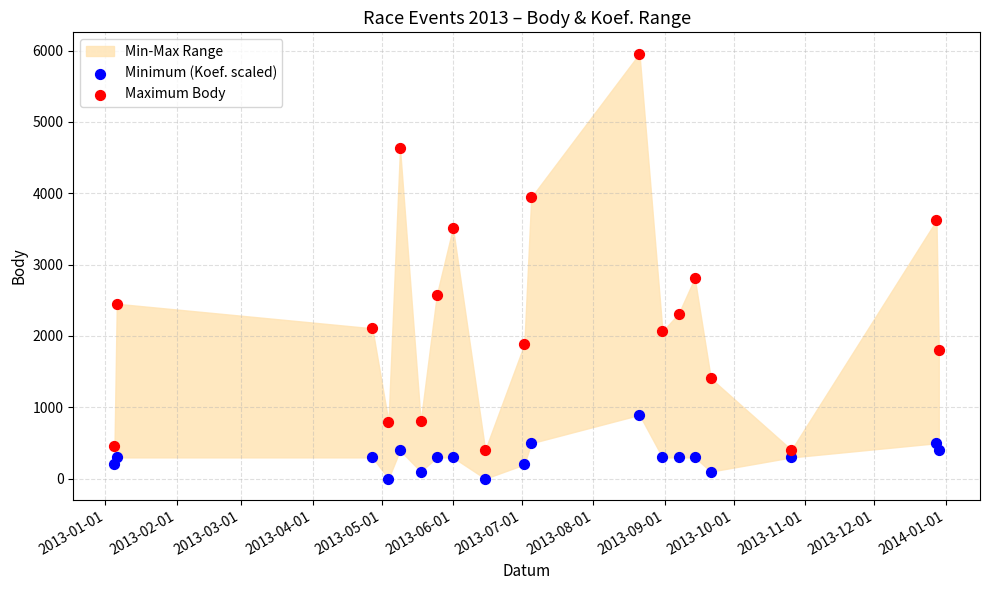

Which series has the widest spread of Y values?

Maximum Body